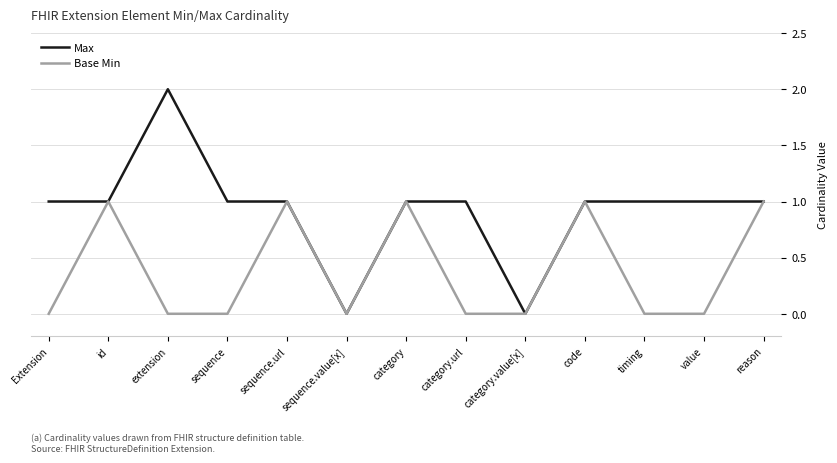

What position from the right is category?

7